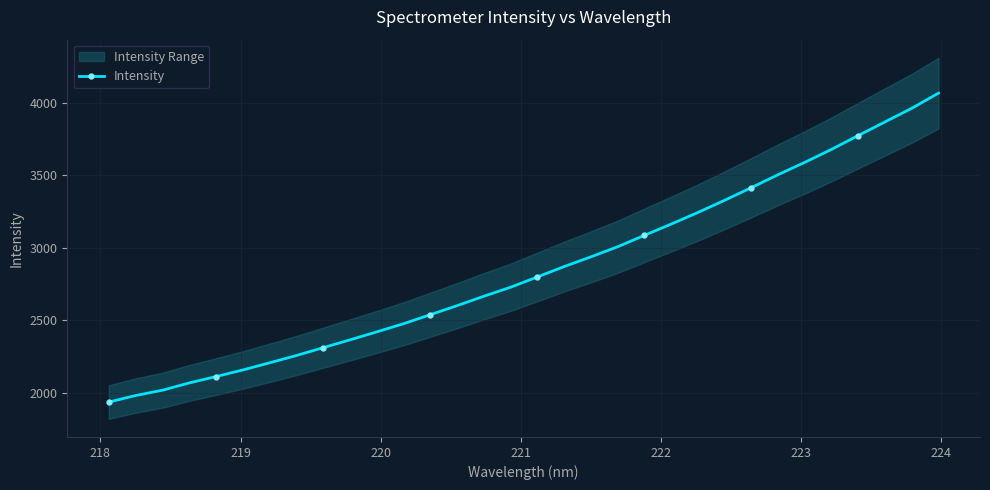

What is the highest value of the Intensity series?

4065.8